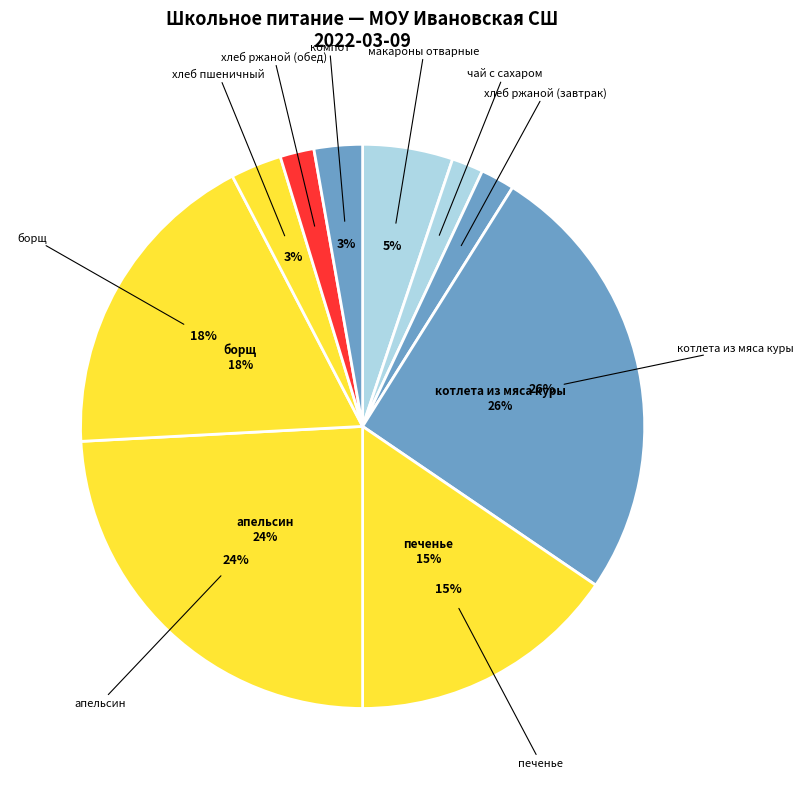

Is there any slice that represents more than half of the pie?

No